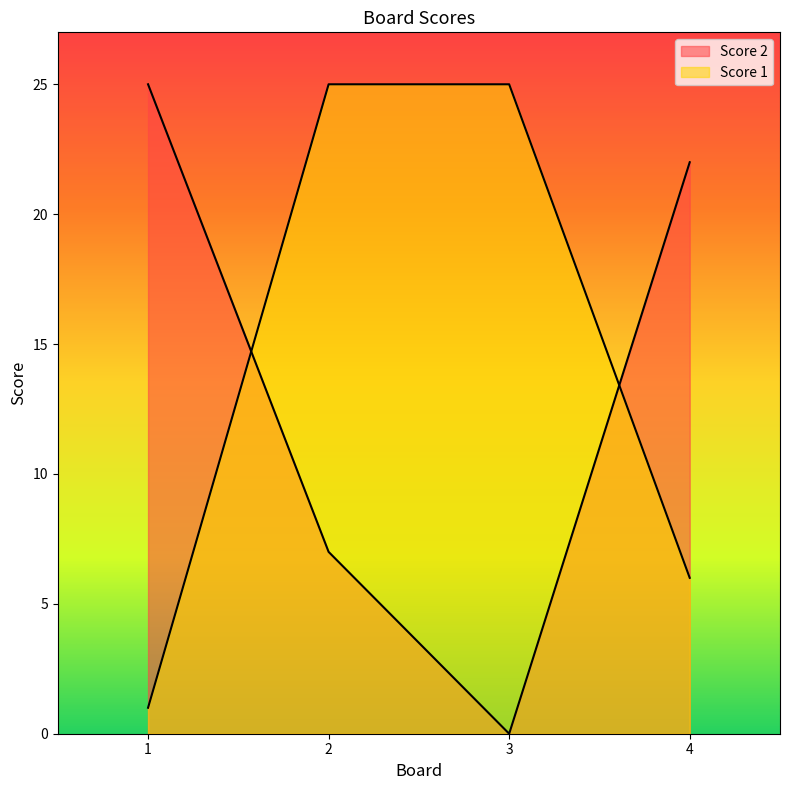

Which series ends up on top after the final intersection of Score 2 and Score 1?

Score 2